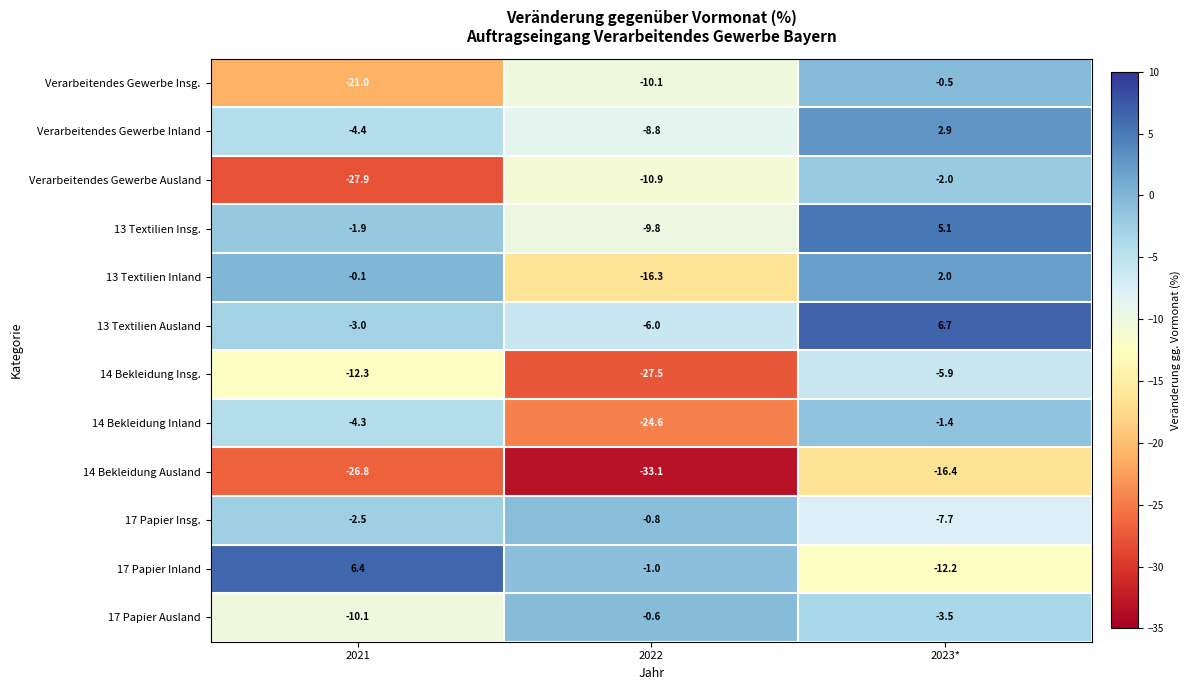

Which series has the largest range (max minus min)?

Verarbeitendes Gewerbe Ausland